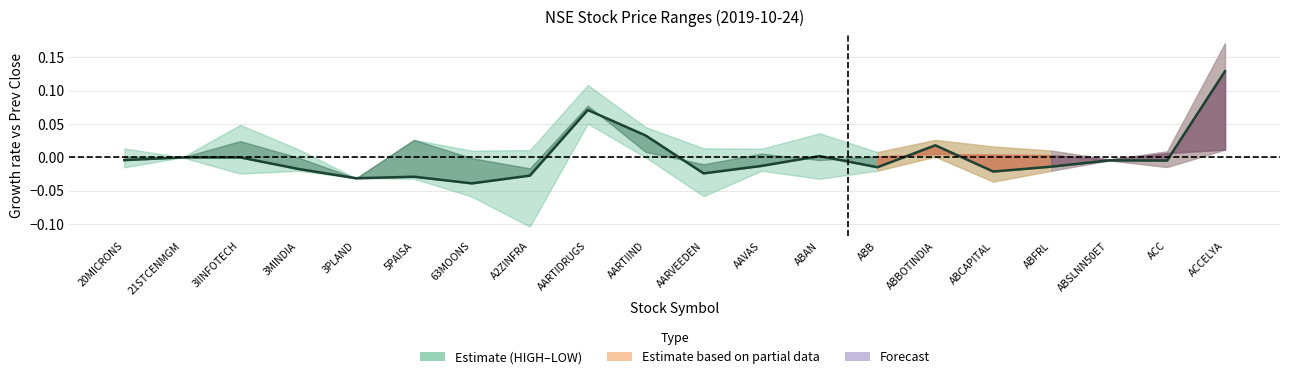

The chart shows a value of -0.0 at ABCAPITAL. True or false?

False